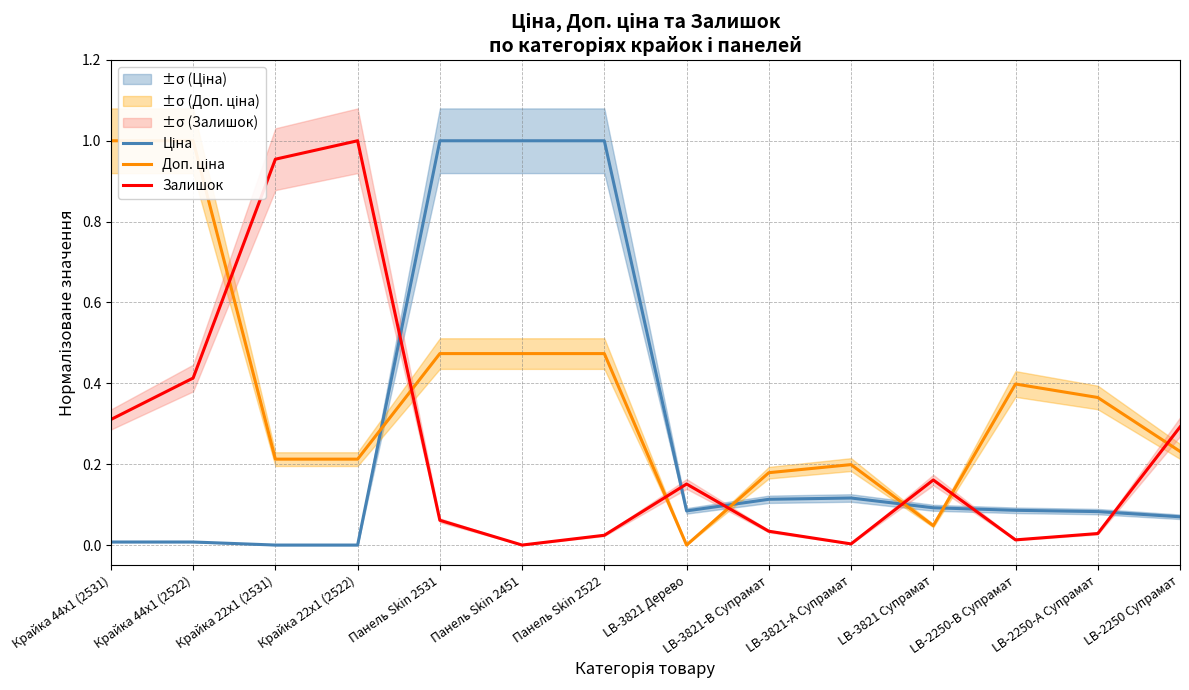

How many interior local peaks does the Доп. ціна series have?

2